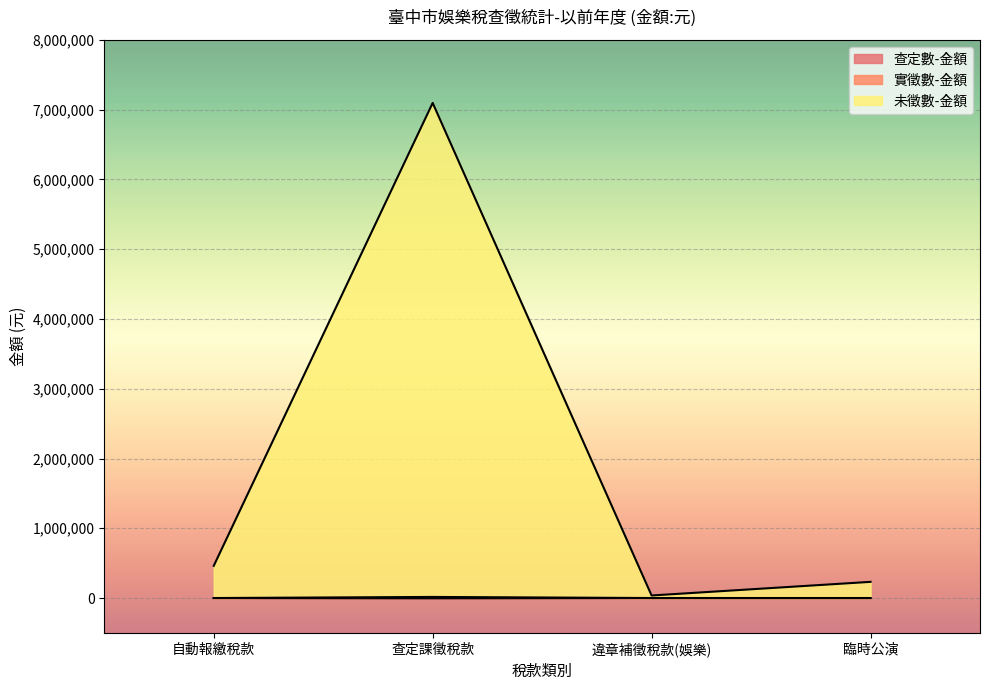

Which category has the highest value in the 查定數-金額 series?

違章補徵稅款(娛樂)